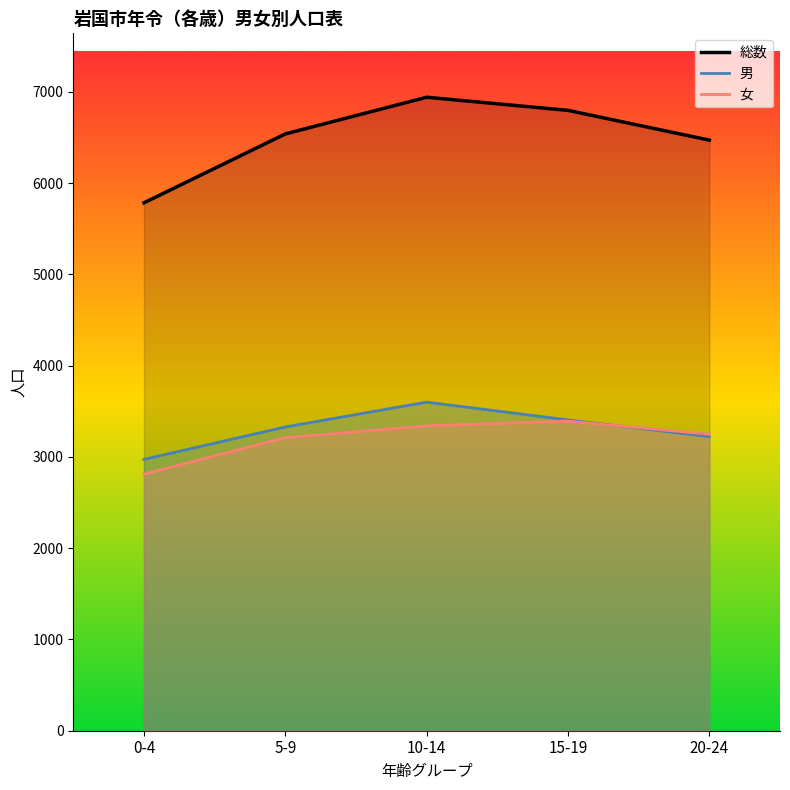

Does the chart have visible grid lines?

No